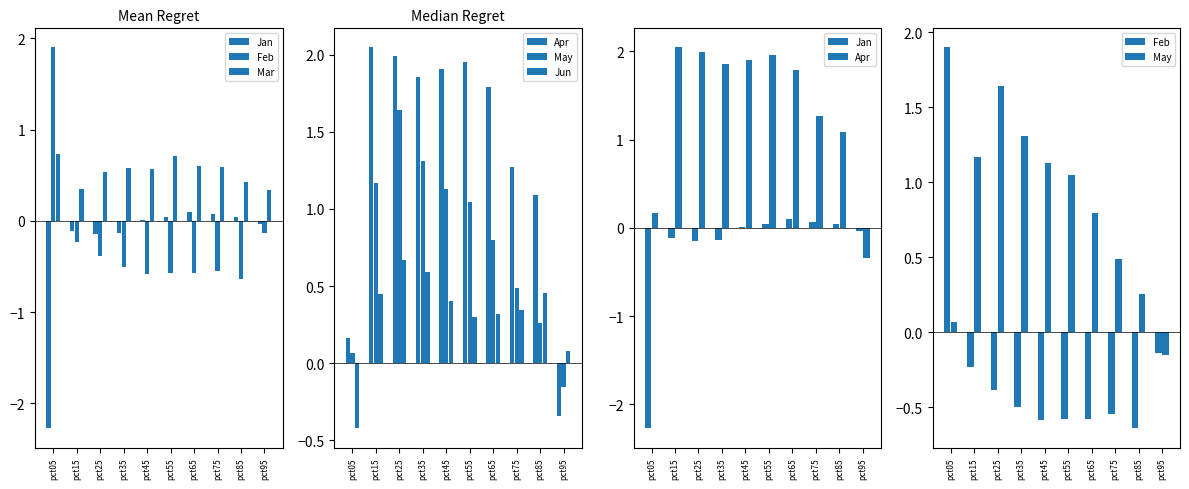

What is the total value across all series at pct65?

3.0